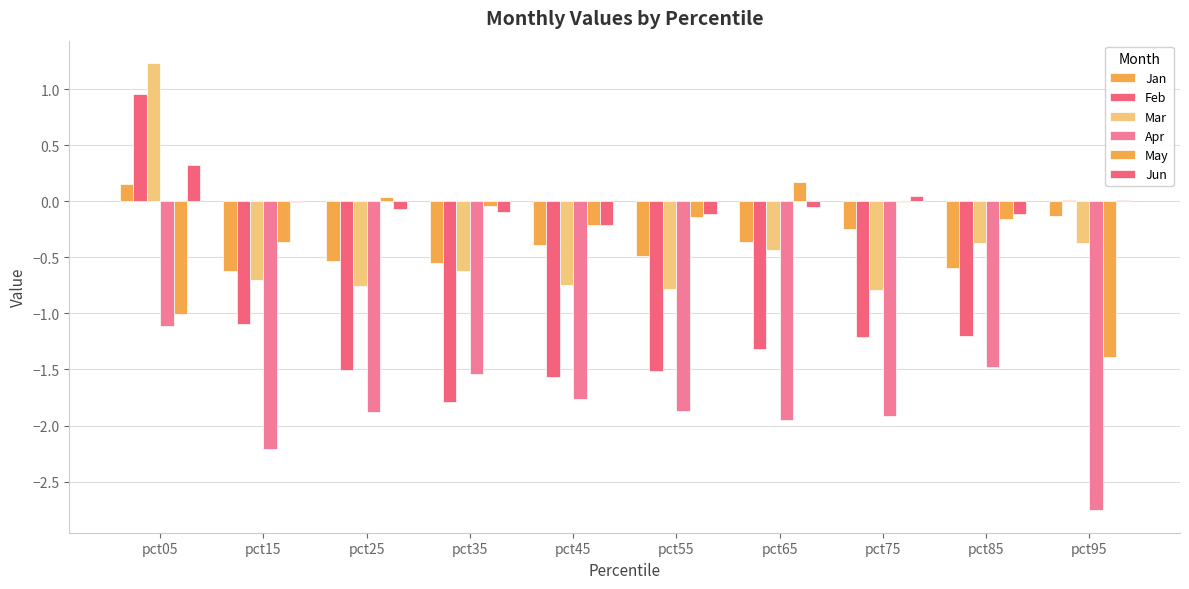

How many groups of bars are there?

10